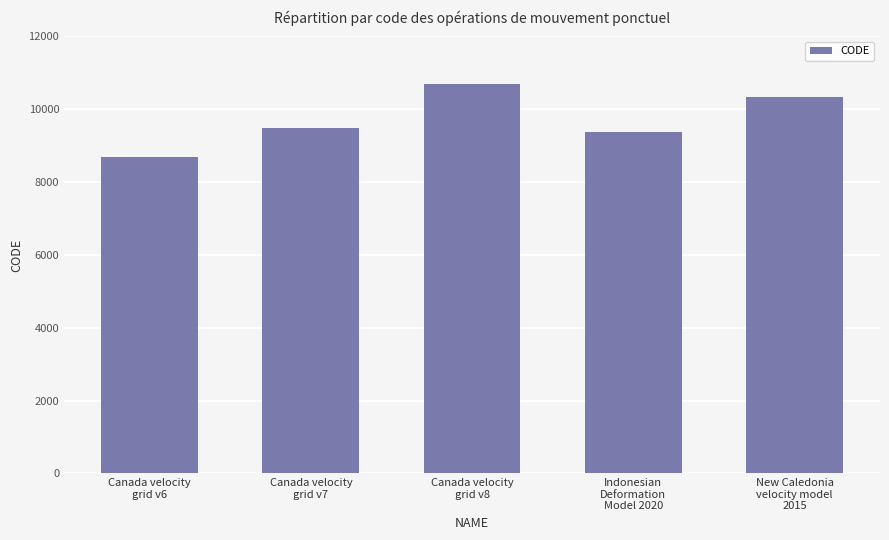

What is the greatest value displayed?

10707